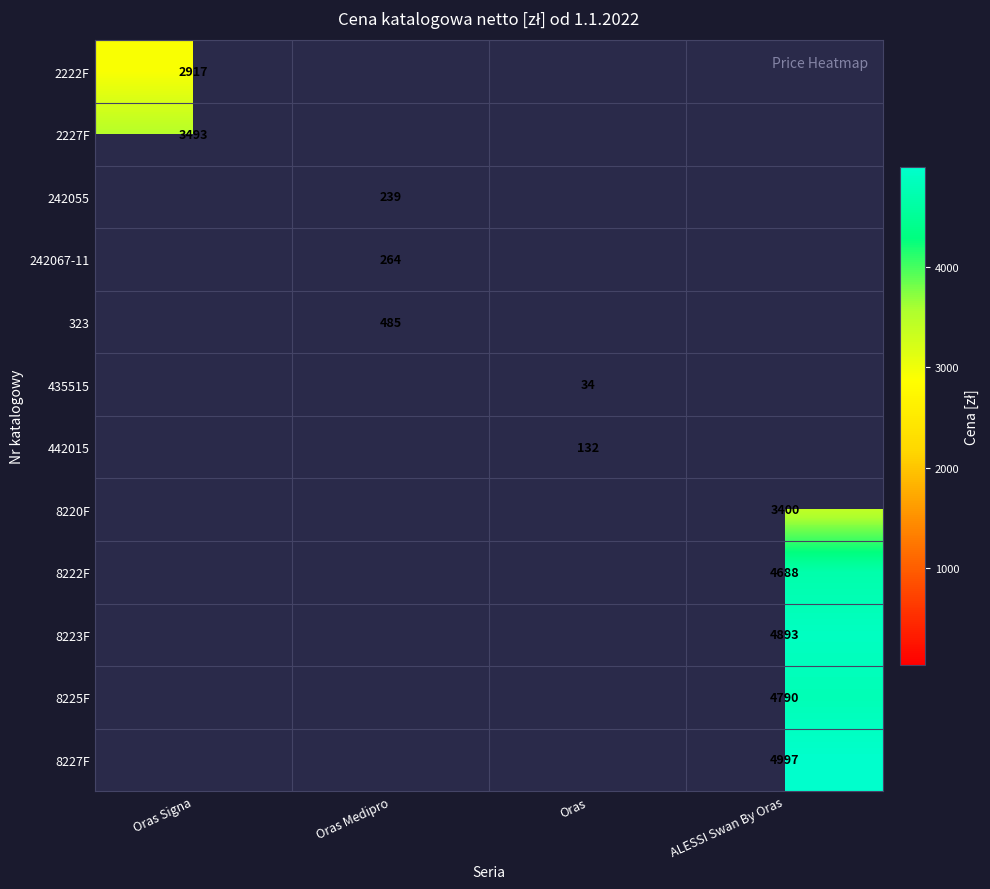

The 323 series shows 223 at Oras Medipro. True or false?

False